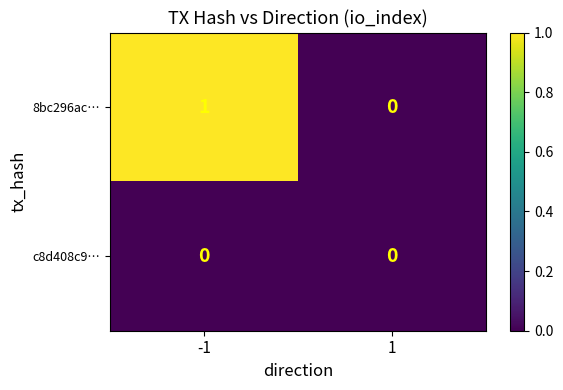

Reading left to right, what are all the values shown in this chart?

8bc296ac…: 1	0
c8d408c9…: 0	0